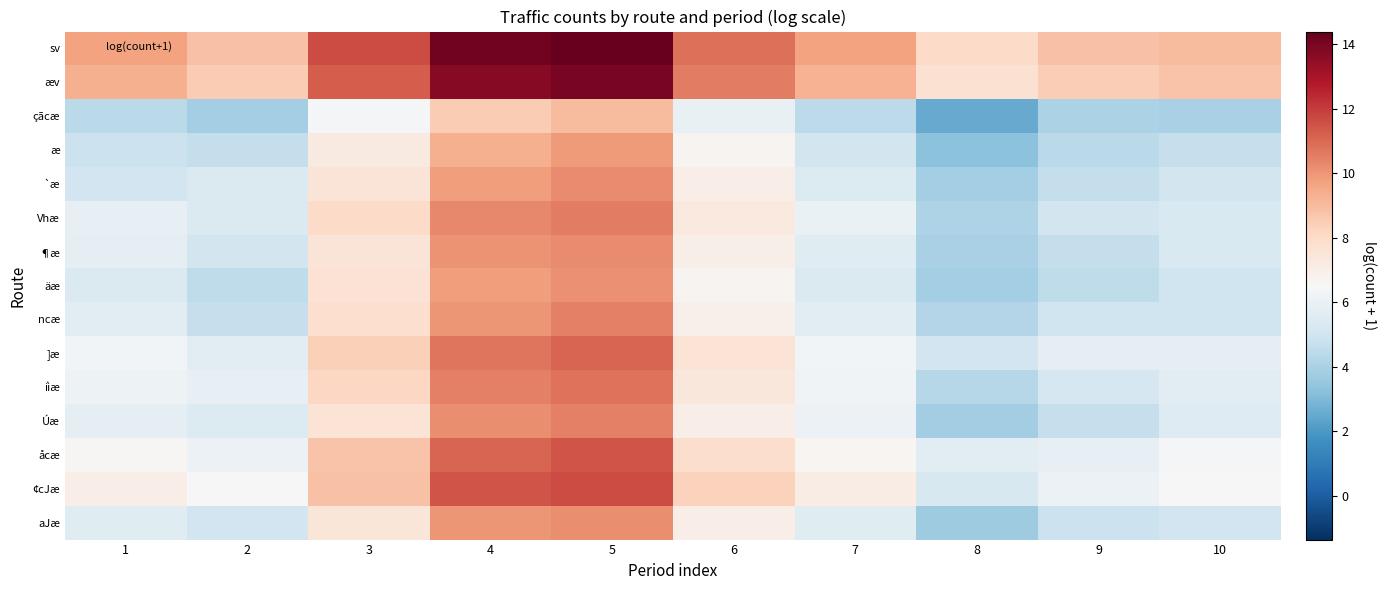

How many data points does each series have?

10